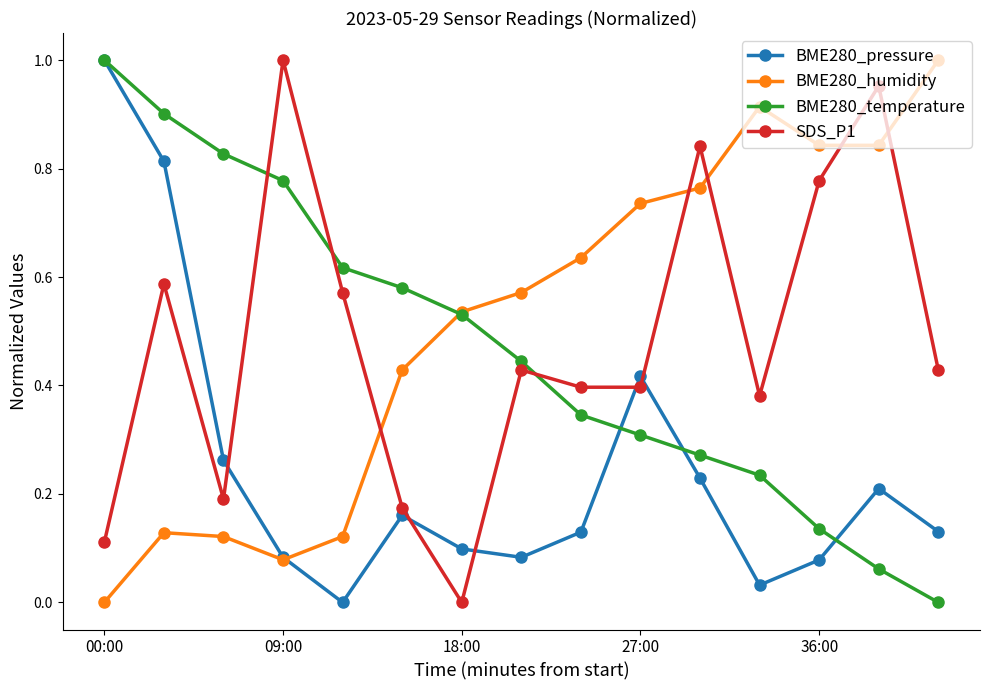

True or false: BME280_pressure has more than 0 points higher than both neighbors.

True